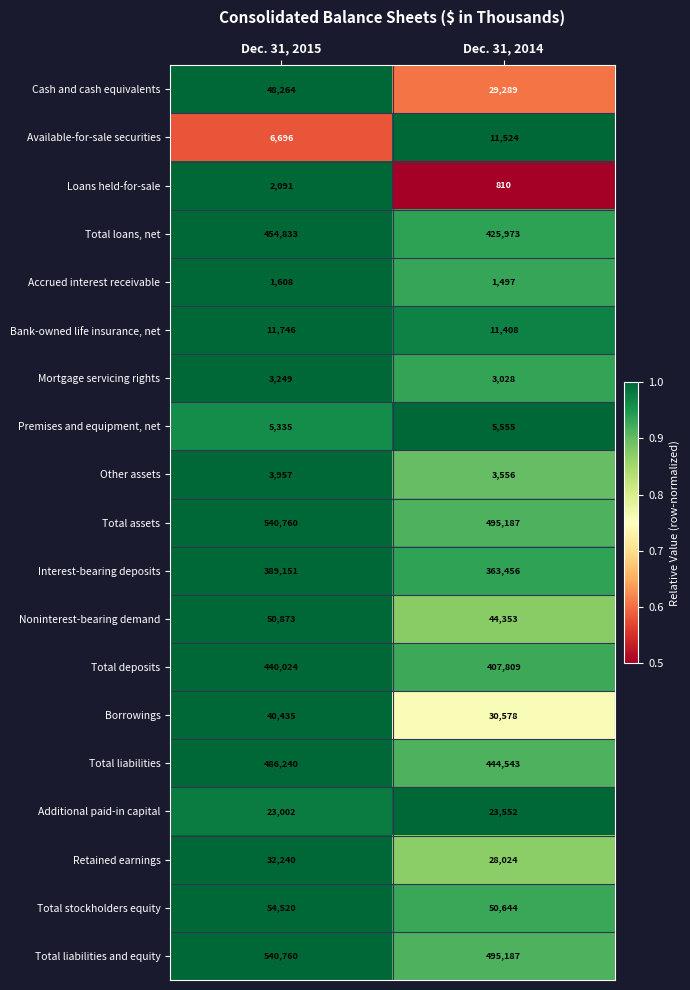

The Bank-owned life insurance, net series shows 17232 at Dec. 31, 2015. True or false?

False